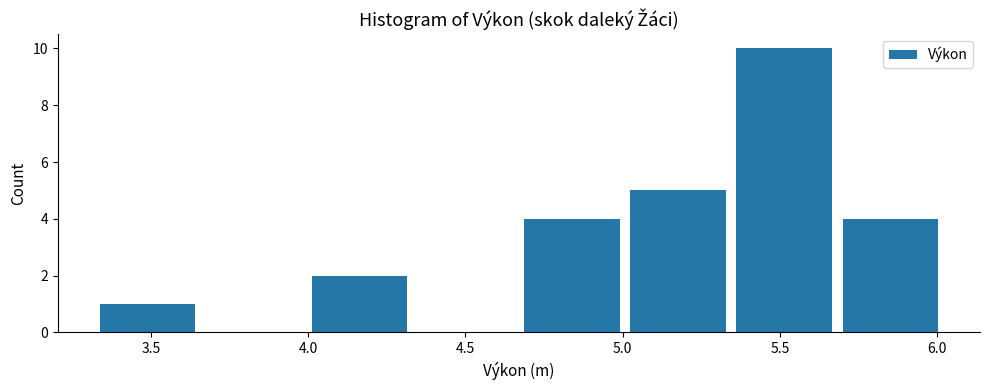

What is the height of the bar covering 5.00 to 5.35 on the x-axis? Neither the bar edges nor the heights are printed on the chart, so give them approximately, as read against the axes.

5